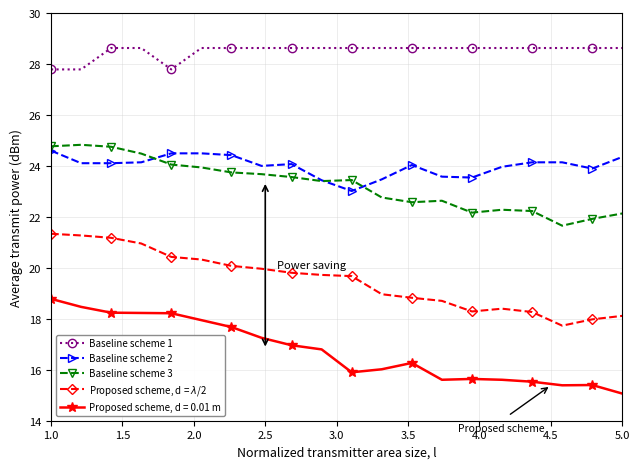

What are all the series names shown in the legend?

Baseline scheme 1, Baseline scheme 2, Baseline scheme 3, Proposed scheme, d = $\lambda$/2, Proposed scheme, d = 0.01 m